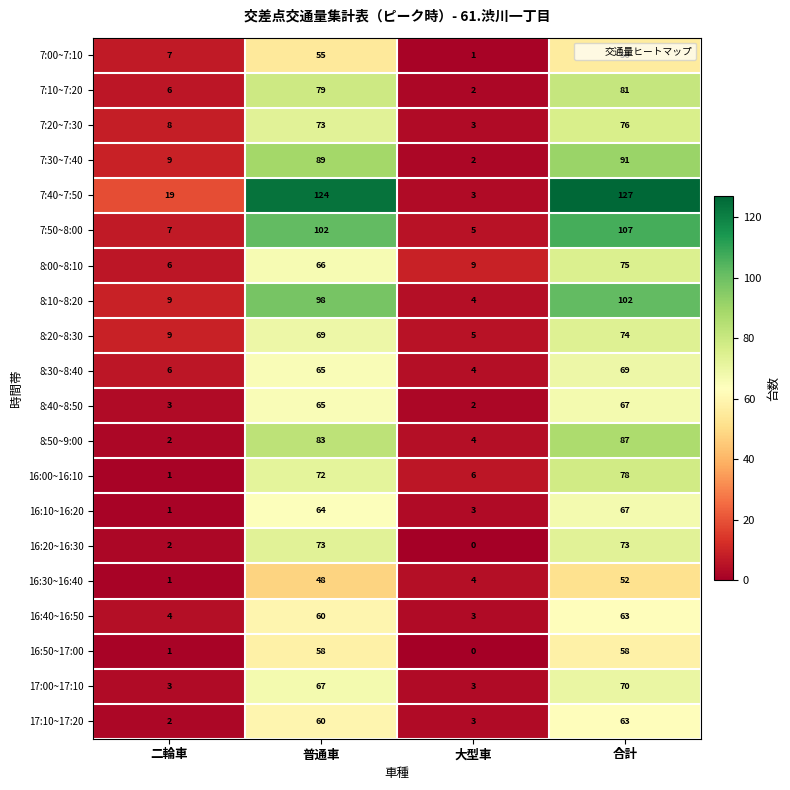

What is the sum of the 8:40~8:50 values at 普通車 and 大型車?

67